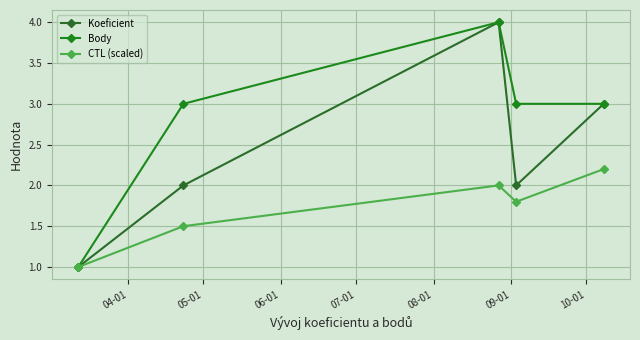

Where is Koeficient nearest to the value 2?

05-01